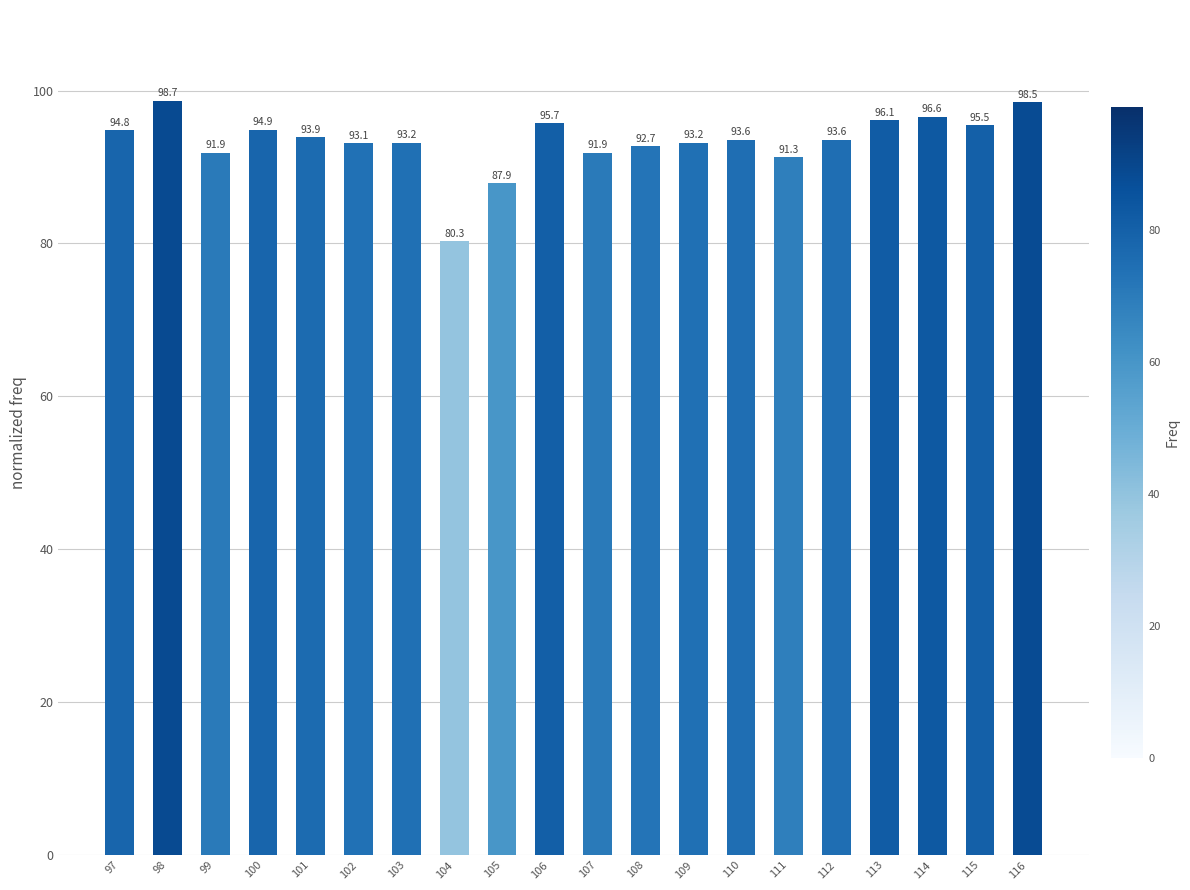

What is the sum of the values at 104 and 98?

179.0